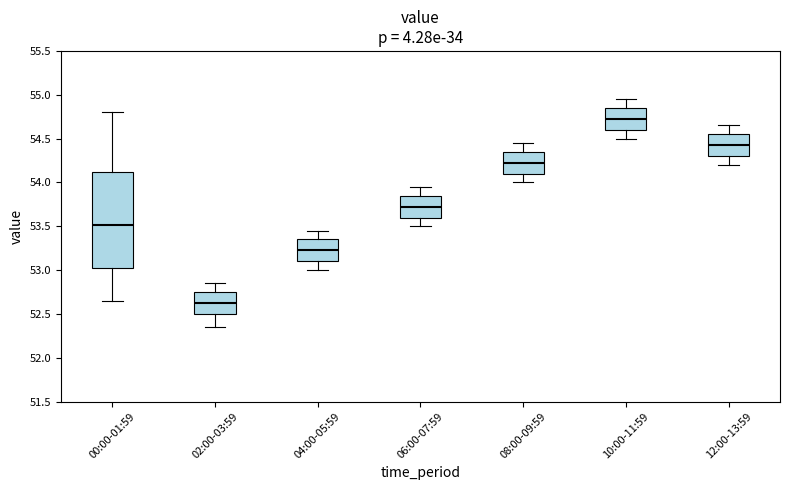

Reading left to right, transcribe this box plot: for each box, give where its median line is, the range the box spans, and where its two whiskers end, as read against the y-axis. The values are not printed on the chart, so give them approximately, as read against the axis.

00:00-01:59: median 53.50, box 53.00 to 54.10, whiskers 52.65 to 54.80
02:00-03:59: median 52.65, box 52.50 to 52.75, whiskers 52.35 to 52.85
04:00-05:59: median 53.25, box 53.10 to 53.35, whiskers 53.00 to 53.45
06:00-07:59: median 53.75, box 53.60 to 53.85, whiskers 53.50 to 53.95
08:00-09:59: median 54.25, box 54.10 to 54.35, whiskers 54.00 to 54.45
10:00-11:59: median 54.75, box 54.60 to 54.85, whiskers 54.50 to 54.95
12:00-13:59: median 54.45, box 54.30 to 54.55, whiskers 54.20 to 54.65